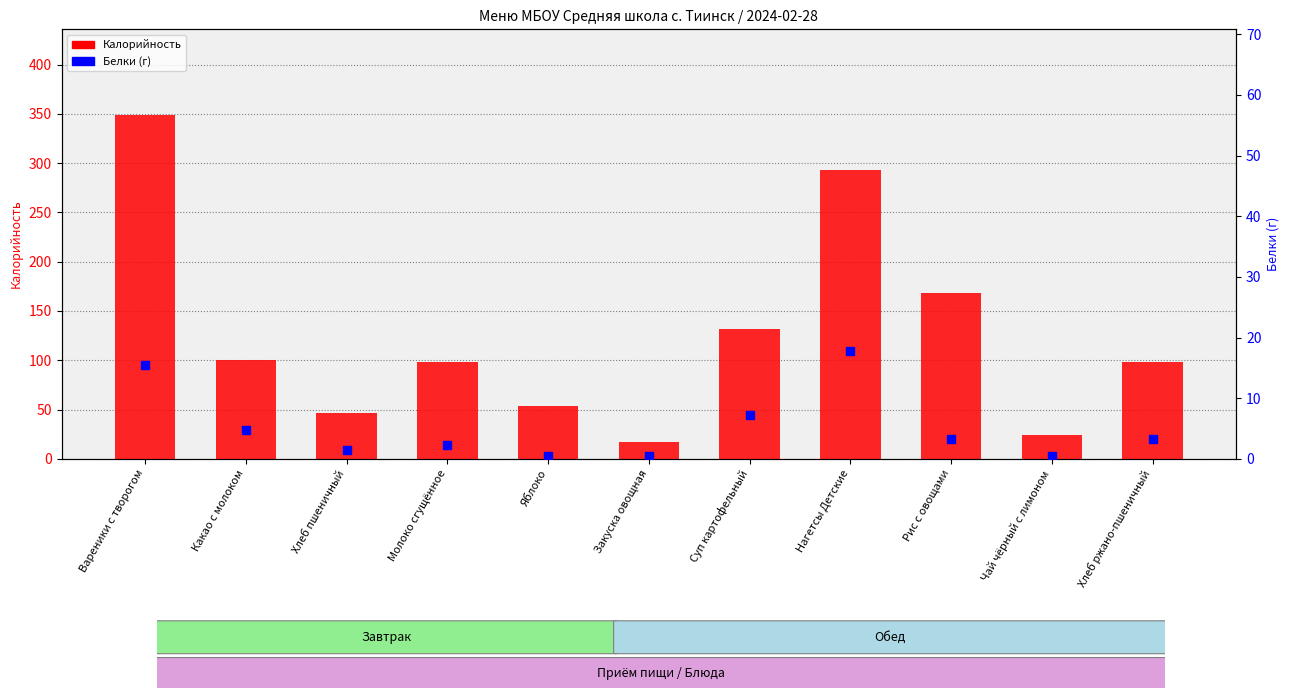

Is the value of Белки at Хлеб ржано-пшеничный greater than the value of Калорийность at Рис с овощами?

No